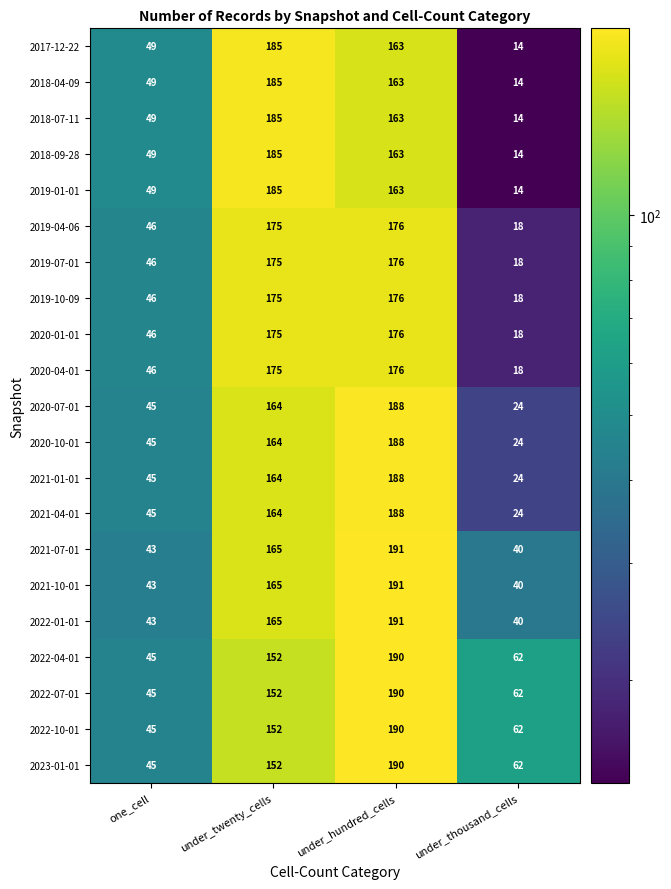

What is the spread (max minus min) of values at under_twenty_cells?

33